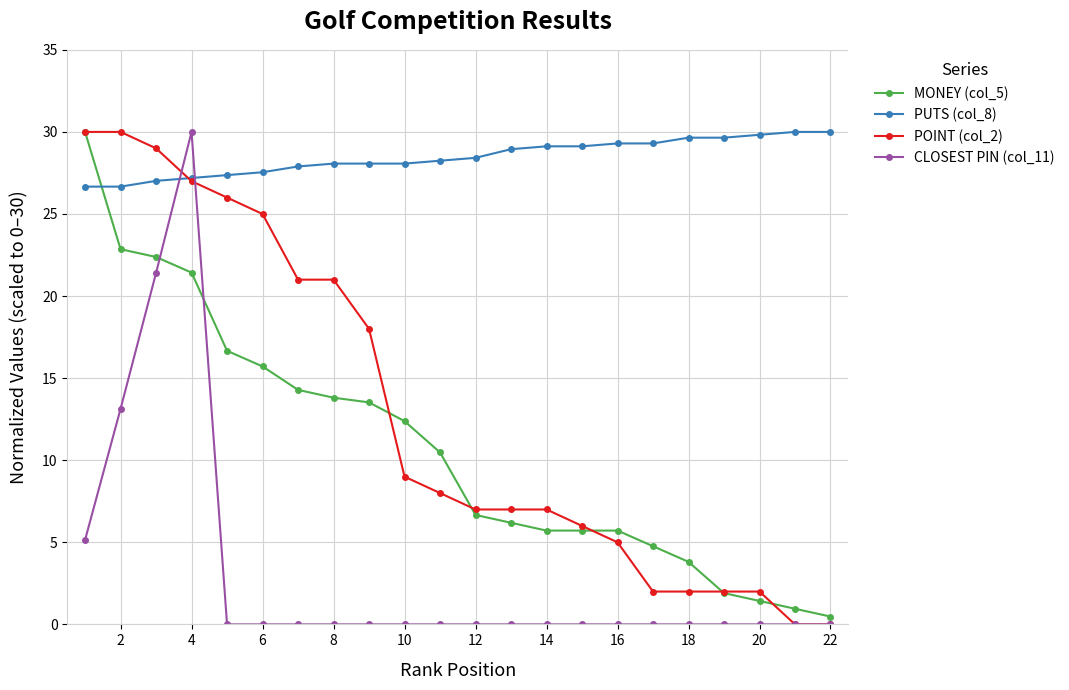

After their last crossing, which series has the higher values: PUTS (col_8) or CLOSEST PIN (col_11)?

PUTS (col_8)